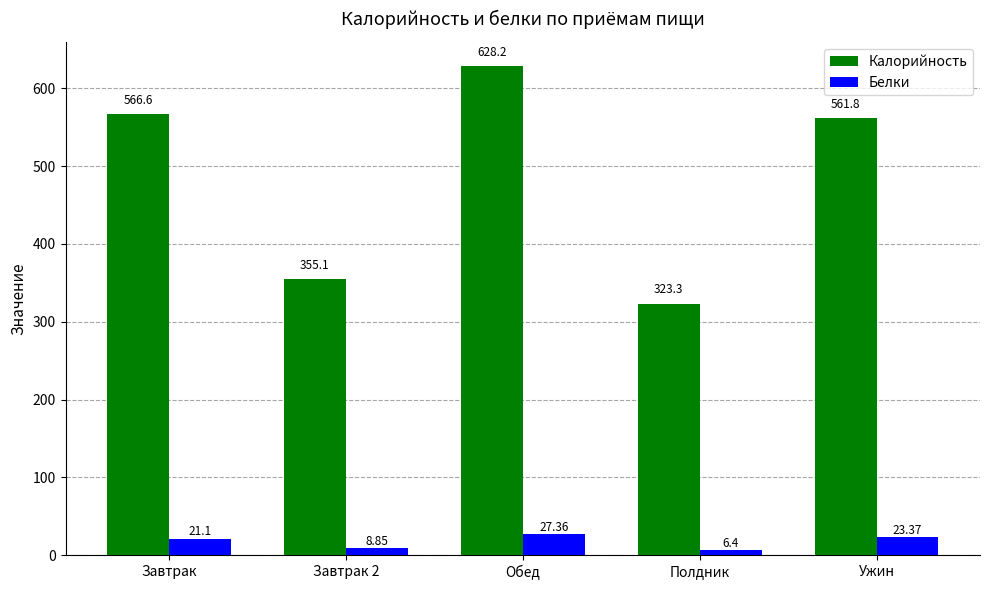

At which label does Белки reach its minimum?

Полдник